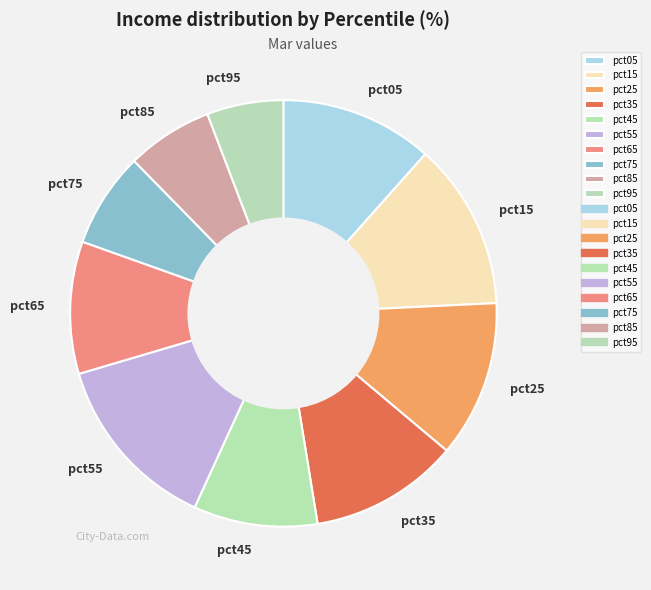

Does any single category account for the majority?

No